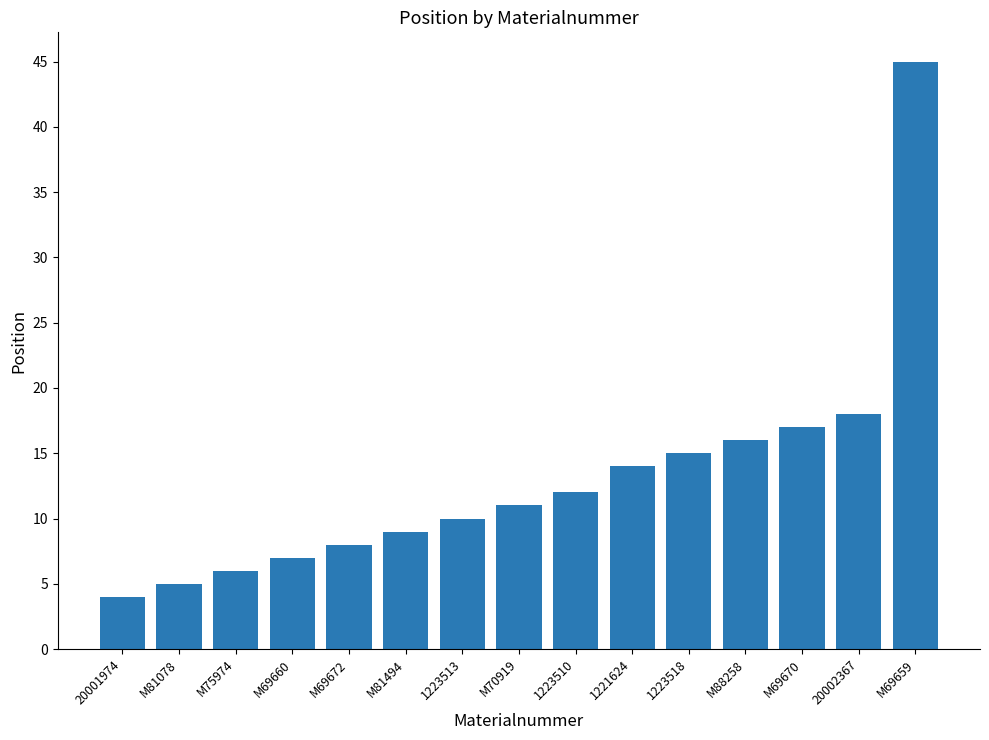

What is the difference between the second highest and second lowest values?

13